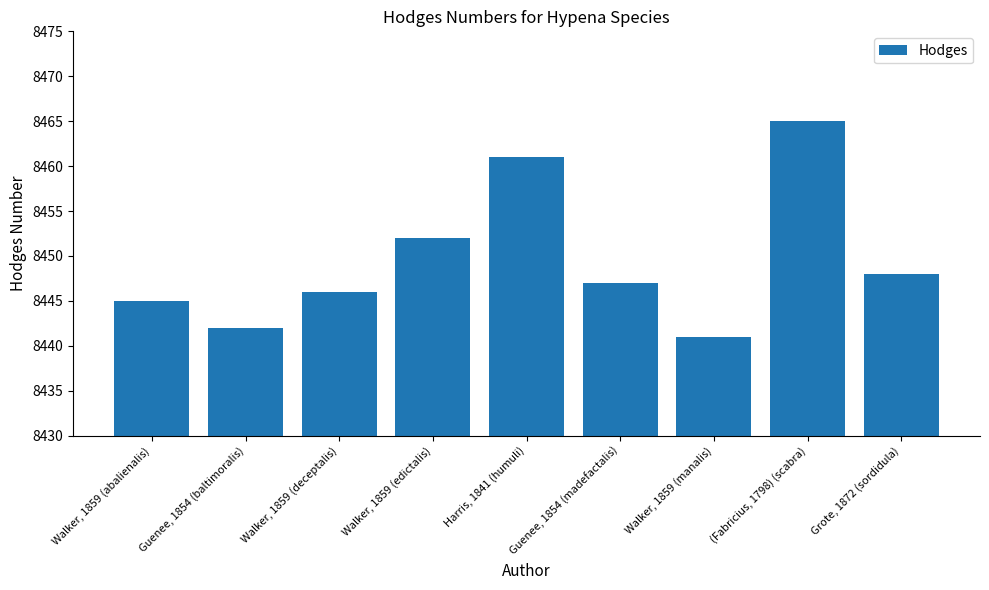

Rank the categories by value from lowest to highest.

Walker, 1859 (manalis), Guenee, 1854 (baltimoralis), Walker, 1859 (abalienalis), Walker, 1859 (deceptalis), Guenee, 1854 (madefactalis), Grote, 1872 (sordidula), Walker, 1859 (edictalis), Harris, 1841 (humuli), (Fabricius, 1798) (scabra)